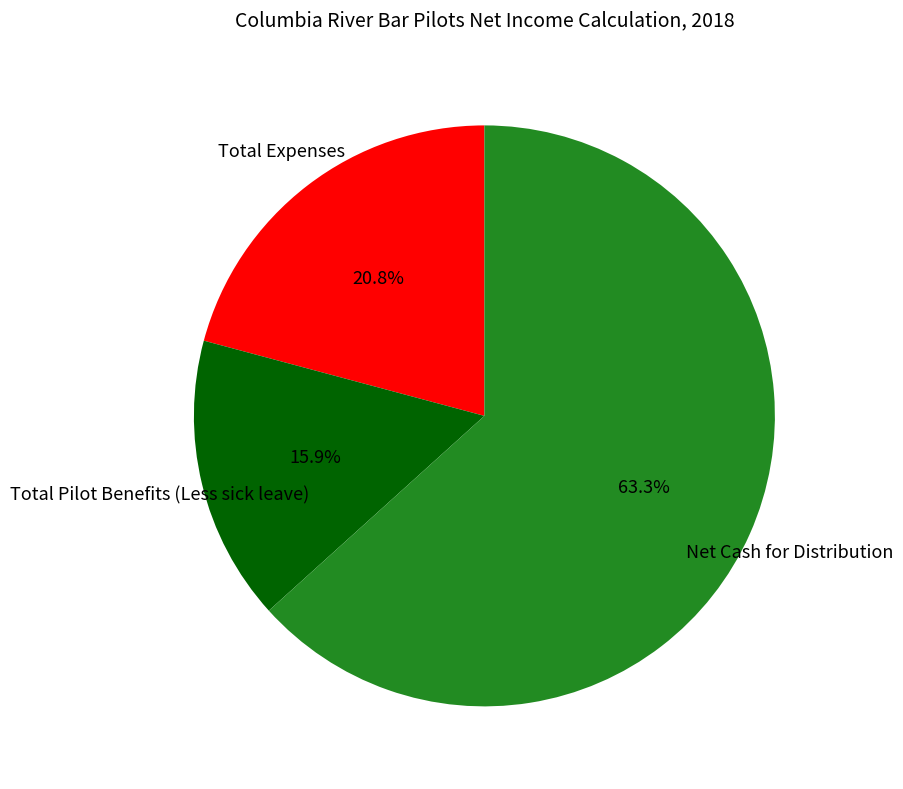

Does any single category account for the majority?

Yes